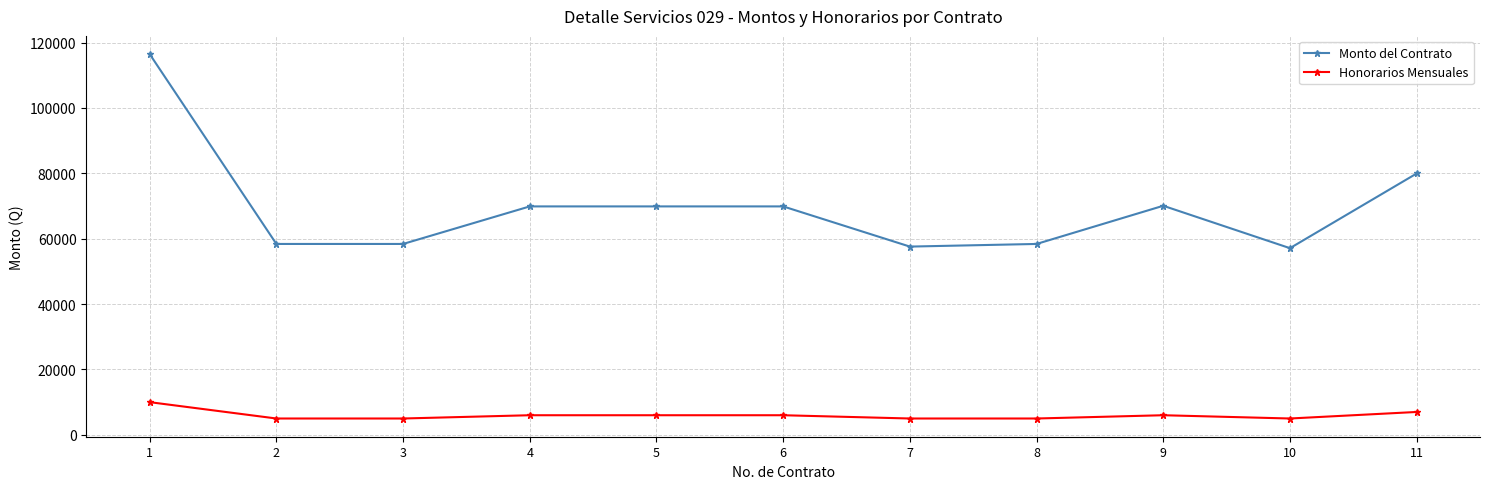

True or false: Honorarios Mensuales and Monto del Contrato intersect in this chart.

False